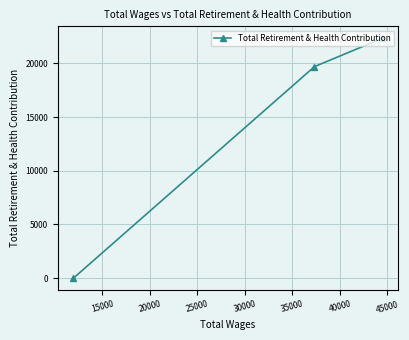

What is the difference between the second highest and minimum values?

19705